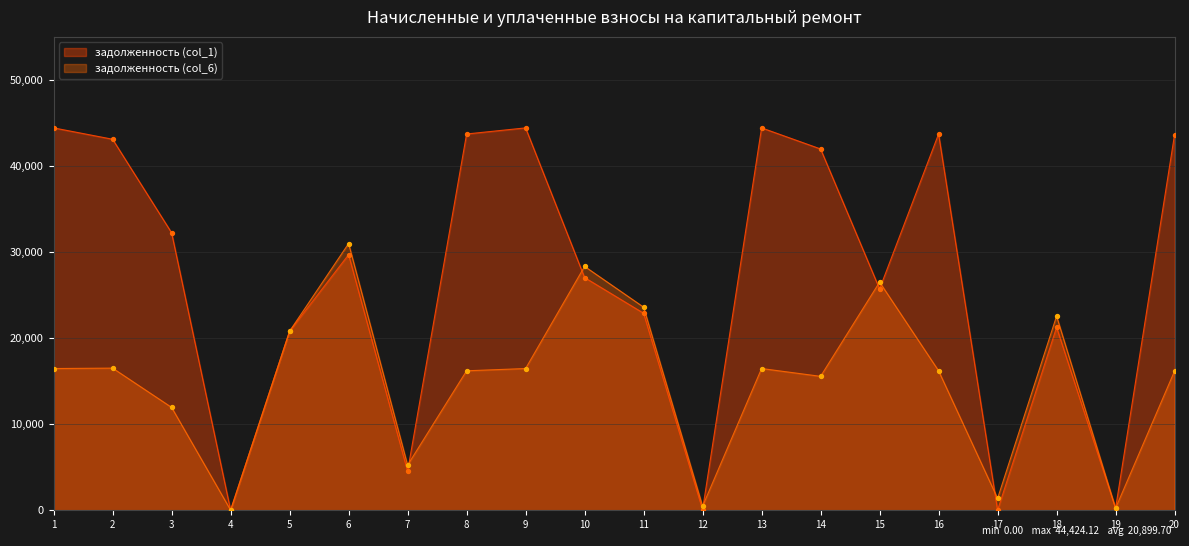

What are all the series names shown in the legend?

задолженность (col_1), задолженность (col_6)